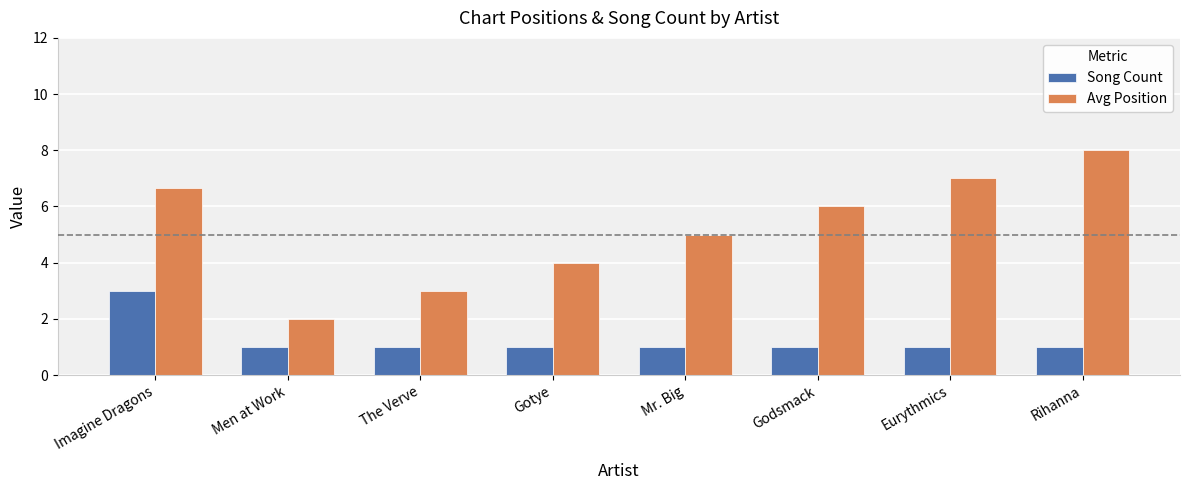

What are all the series names shown in the legend?

Song Count, Avg Position